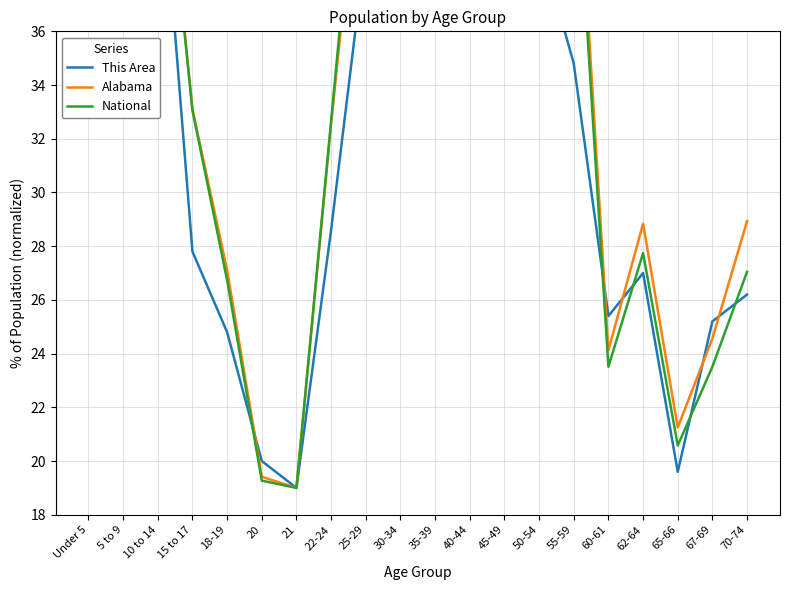

The National series shows 8.1 at 21. True or false?

False